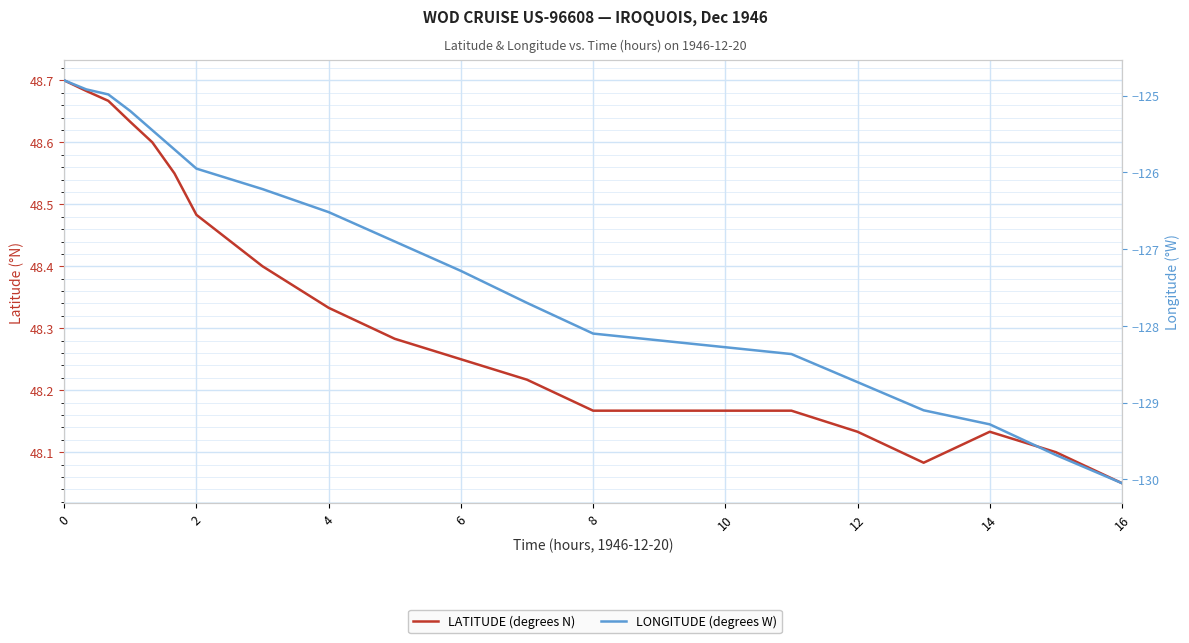

True or false: LATITUDE (degrees N) and LONGITUDE (degrees W) intersect in this chart.

False